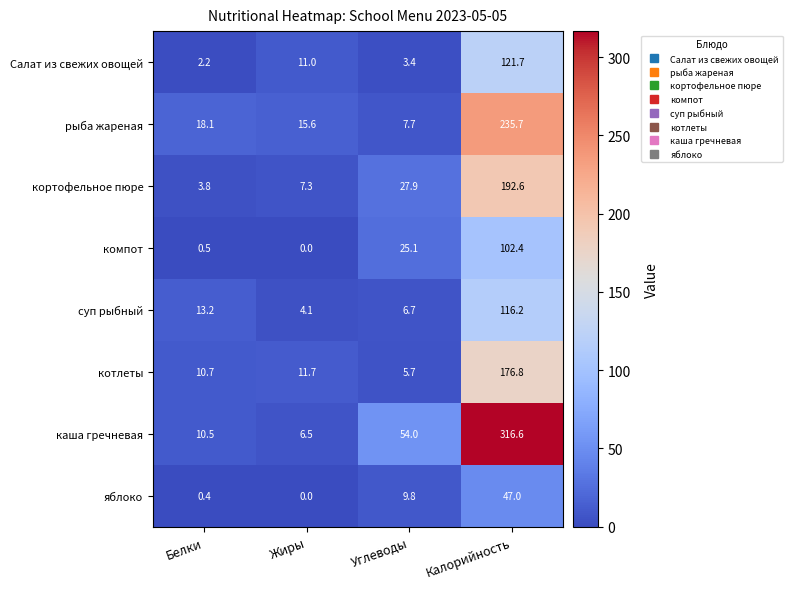

What is the sum of the кортофельное пюре values at Жиры and Углеводы?

35.2